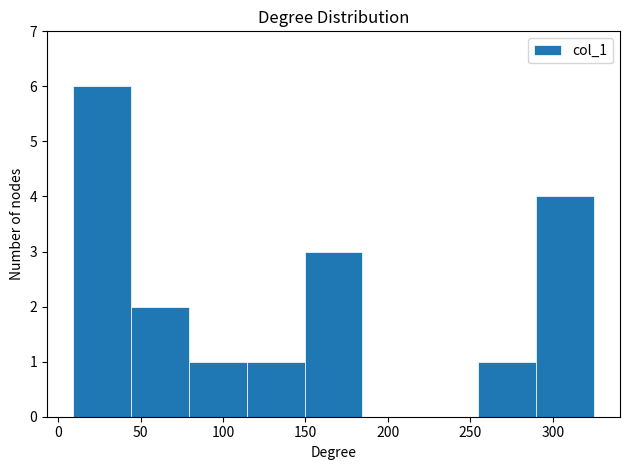

How tall is the bar that spans 290 to 325 on the x-axis? Neither the bar edges nor the heights are printed on the chart, so give them approximately, as read against the axes.

4